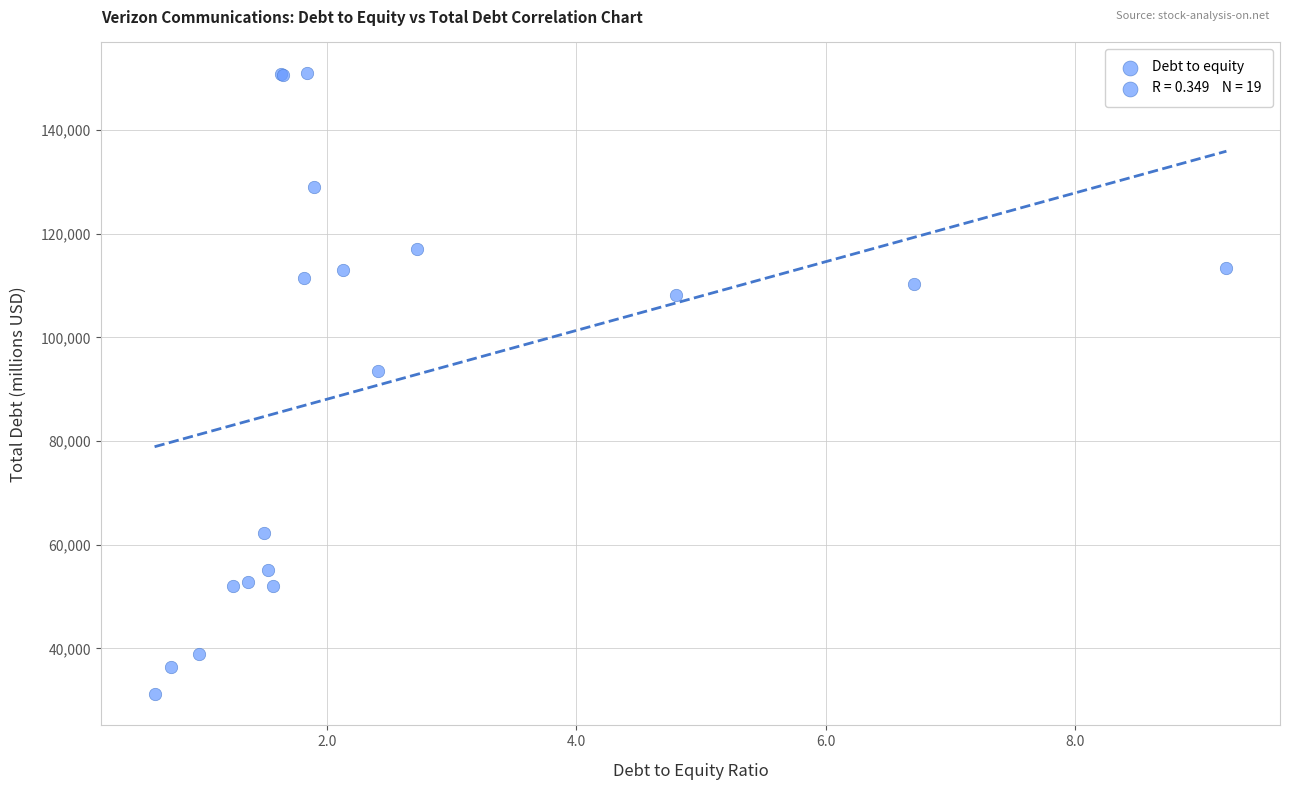

What Y value in the scatter plot is closest to 91012?

93591